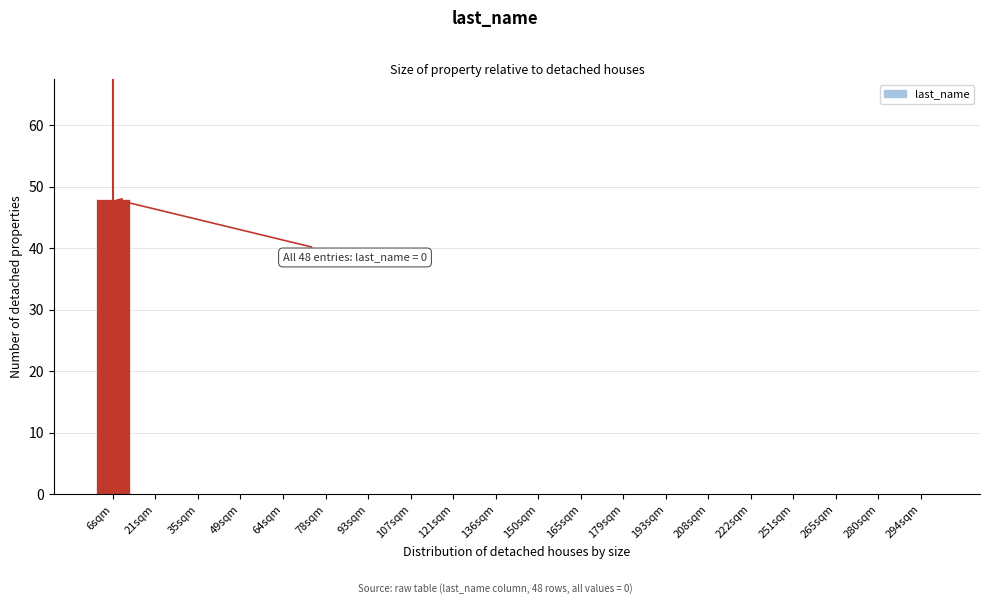

Reading right to left, transcribe all the data shown in this chart.

294sqm=0	280sqm=0	265sqm=0	251sqm=0	222sqm=0	208sqm=0	193sqm=0	179sqm=0	165sqm=0	150sqm=0	136sqm=0	121sqm=0	107sqm=0	93sqm=0	78sqm=0	64sqm=0	49sqm=0	35sqm=0	21sqm=0	6sqm=48